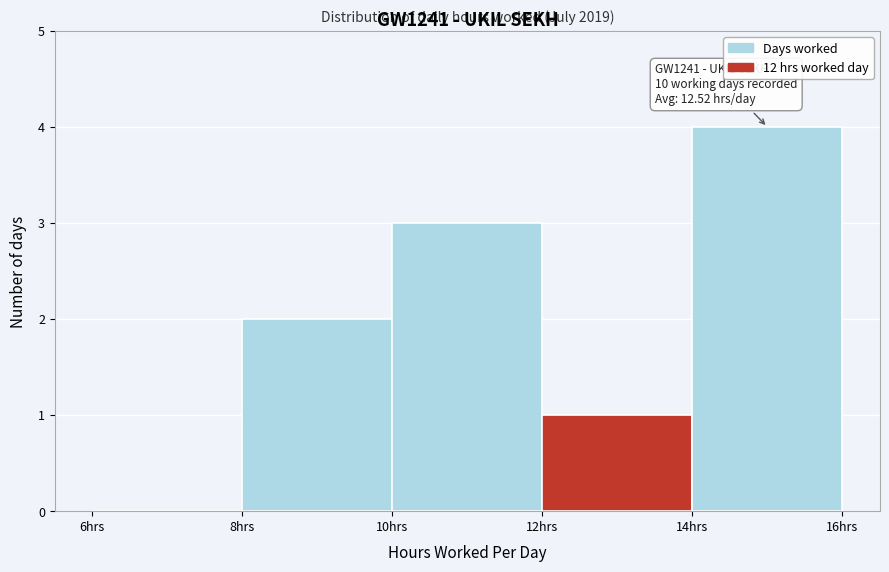

Which range on the x-axis has the tallest bar?

14 to 16